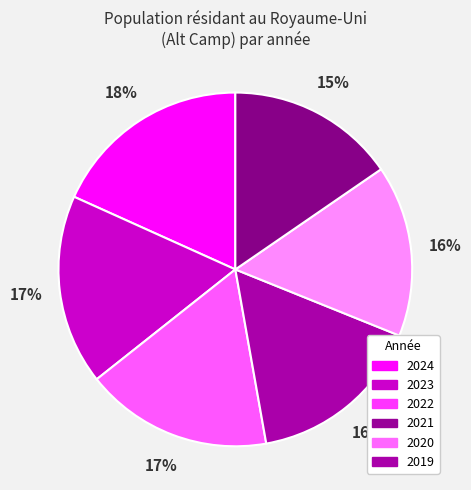

To the nearest percent, what is the average slice percentage?

17%